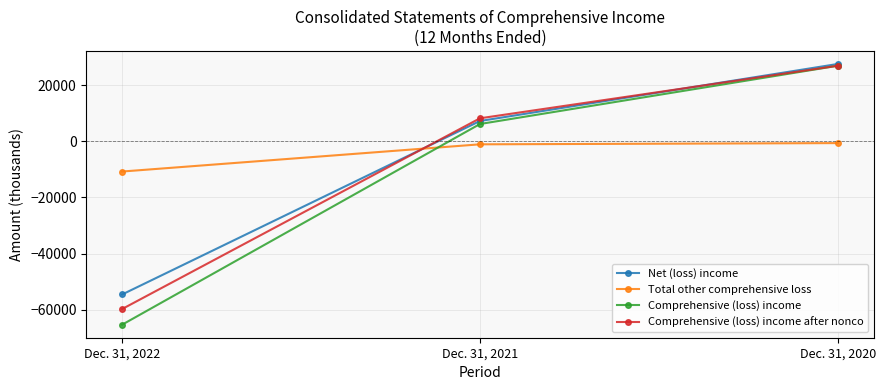

What is the difference between the highest and lowest values at Dec. 31, 2022?

54603